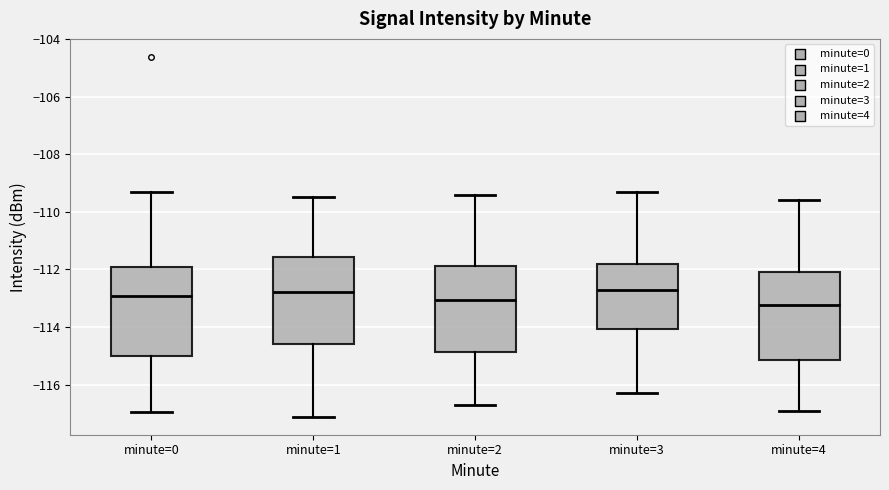

Reading left to right, transcribe this box plot: for each box, give where its median line is, the range the box spans, and where its two whiskers end, as read against the y-axis. The values are not printed on the chart, so give them approximately, as read against the axis.

minute=0: median -113.0, box -115.0 to -112.0, whiskers -117.0 to -109.4
minute=1: median -112.8, box -114.6 to -111.6, whiskers -117.2 to -109.4
minute=2: median -113.0, box -114.8 to -111.8, whiskers -116.6 to -109.4
minute=3: median -112.6, box -114.0 to -111.8, whiskers -116.2 to -109.2
minute=4: median -113.2, box -115.2 to -112.0, whiskers -116.8 to -109.6